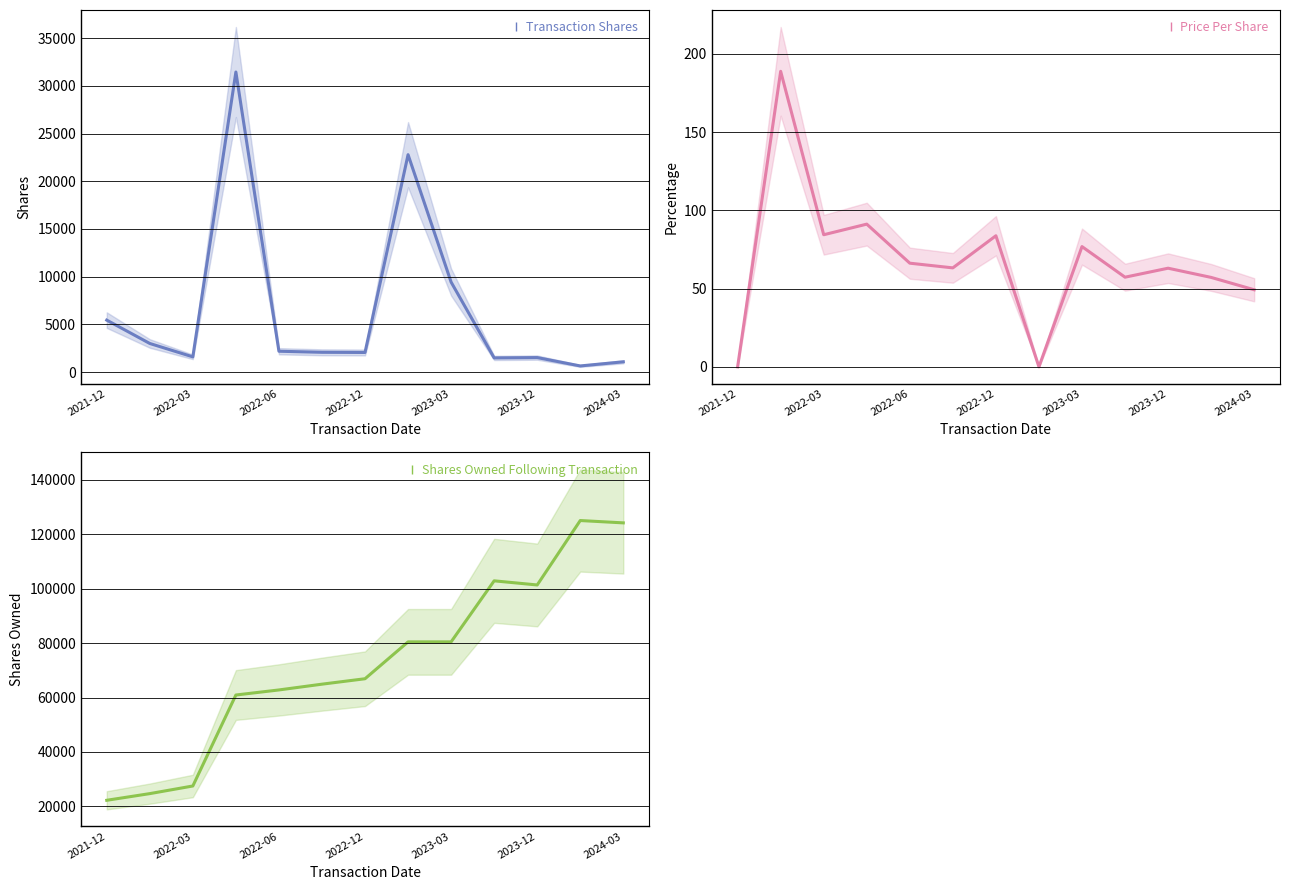

Which label corresponds to the smallest value in the chart?

2021-12